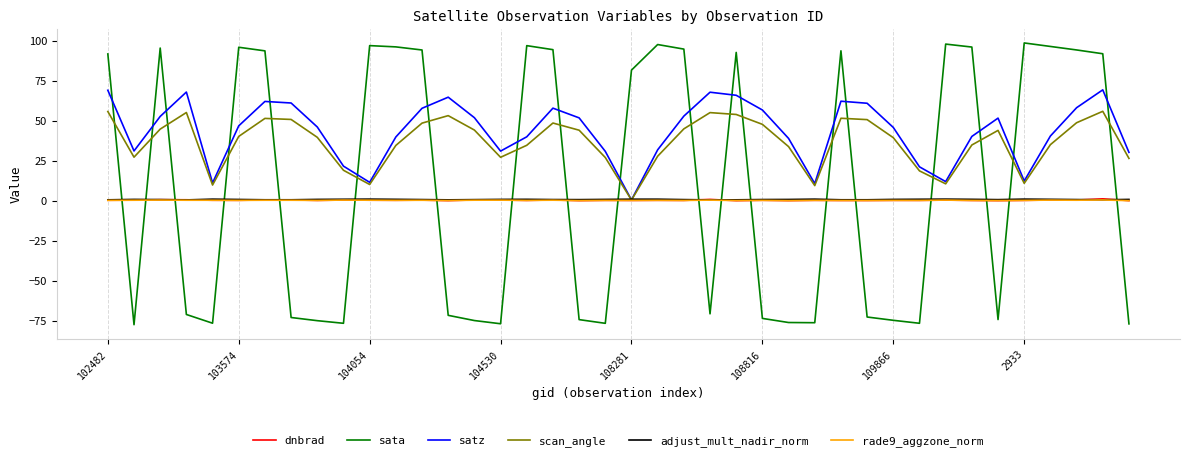

What is the greatest value displayed?

98.7